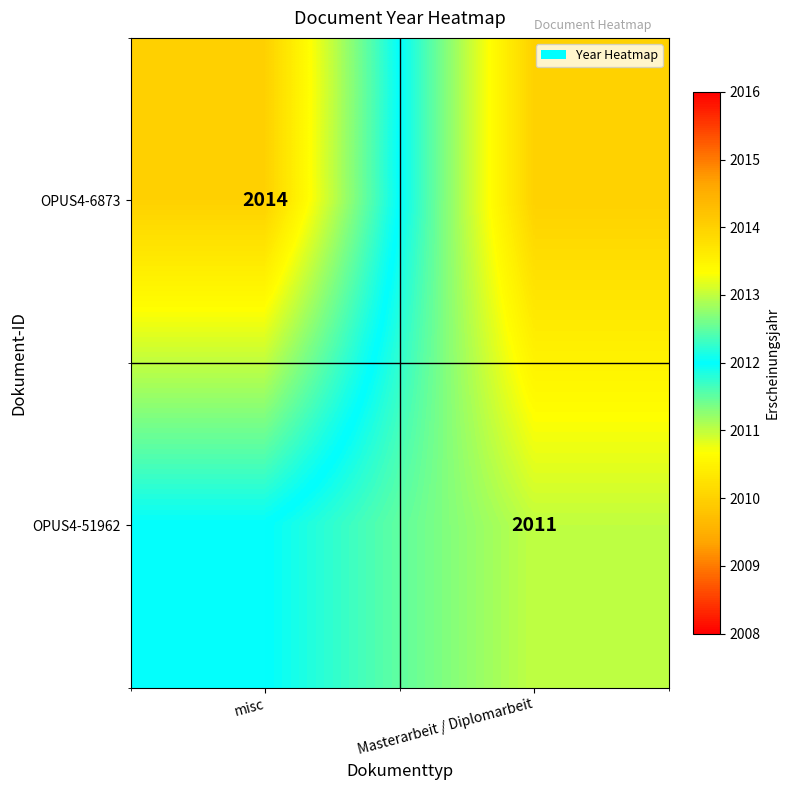

Is it true that OPUS4-6873 equals 1191 at misc?

False